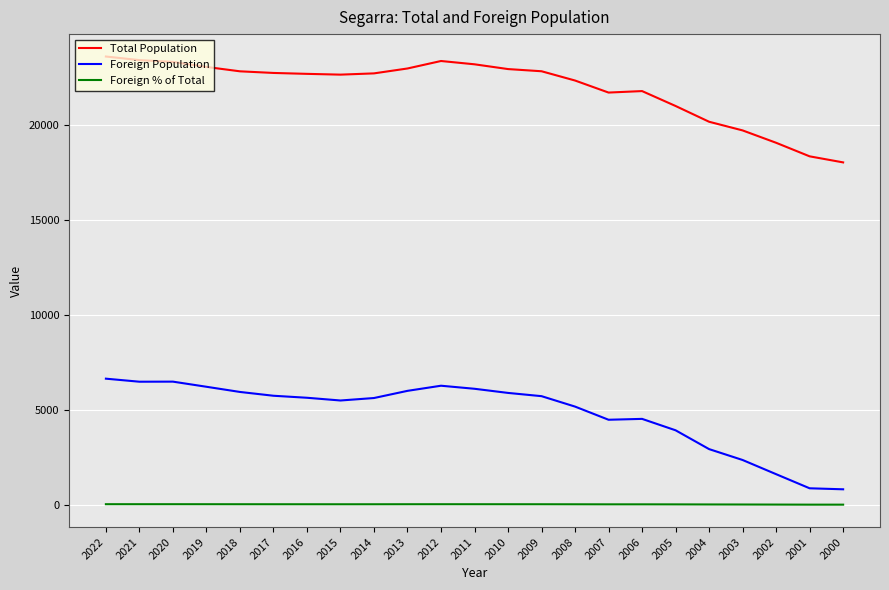

Count the number of categories in the chart.

23